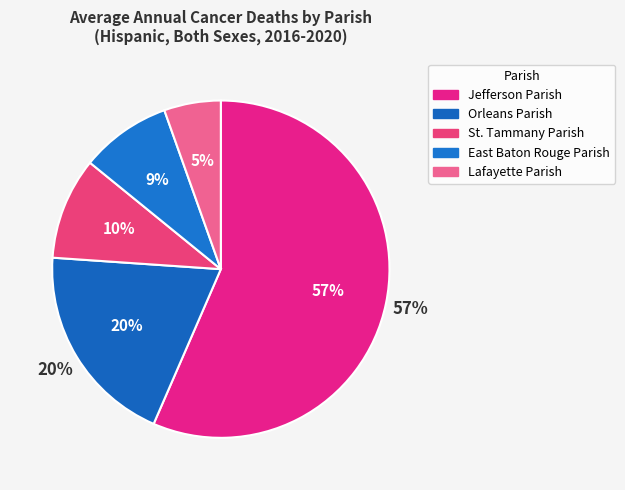

Rank the categories by value from highest to lowest.

Jefferson Parish, Orleans Parish, St. Tammany Parish, East Baton Rouge Parish, Lafayette Parish